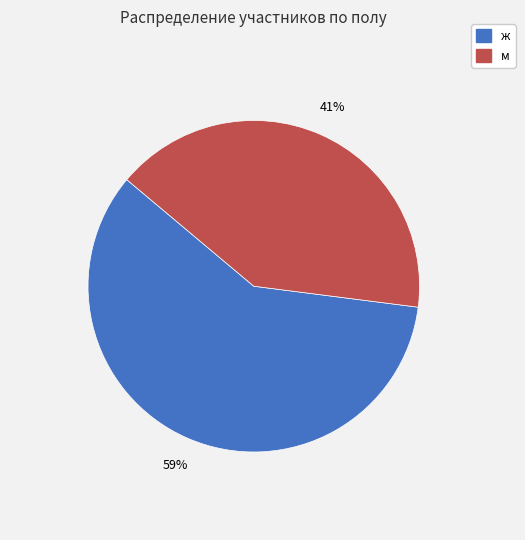

Between ж and м, which is larger?

ж